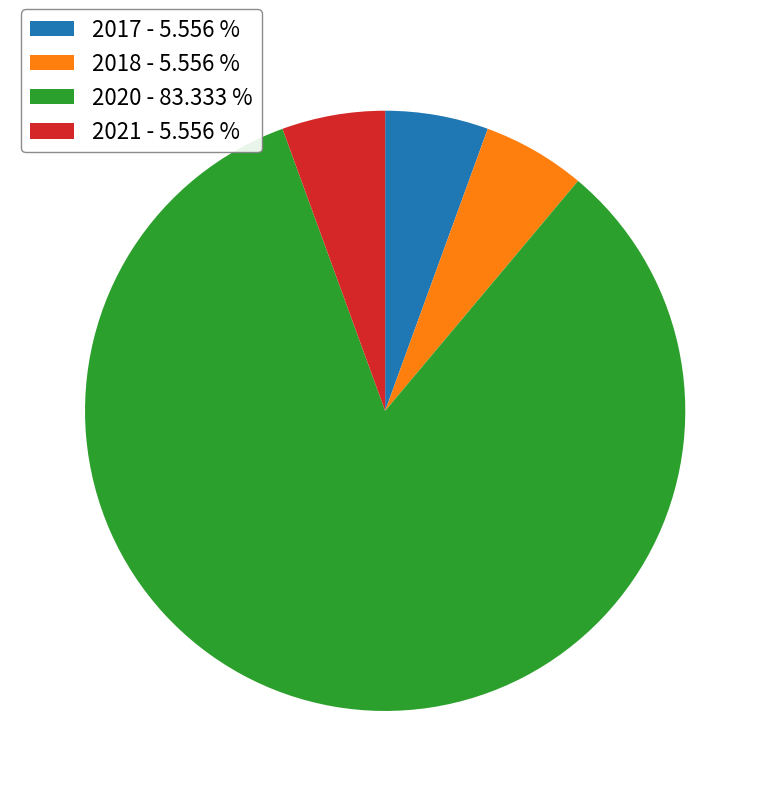

What is the ratio of the value at 2020 - 83.333 % to the value at 2017 - 5.556 %?

15.0